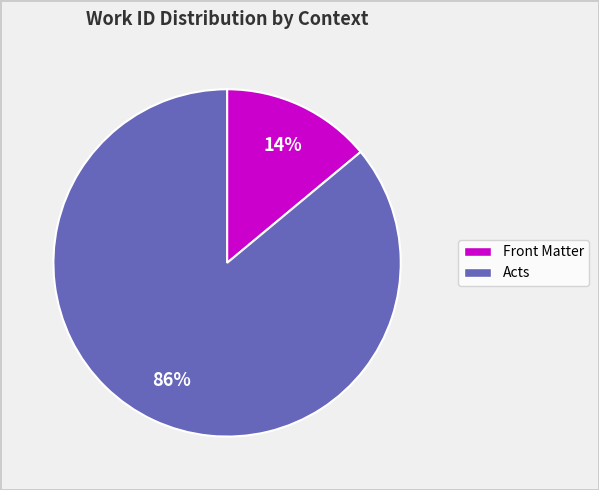

Is there a majority slice in this chart?

Yes